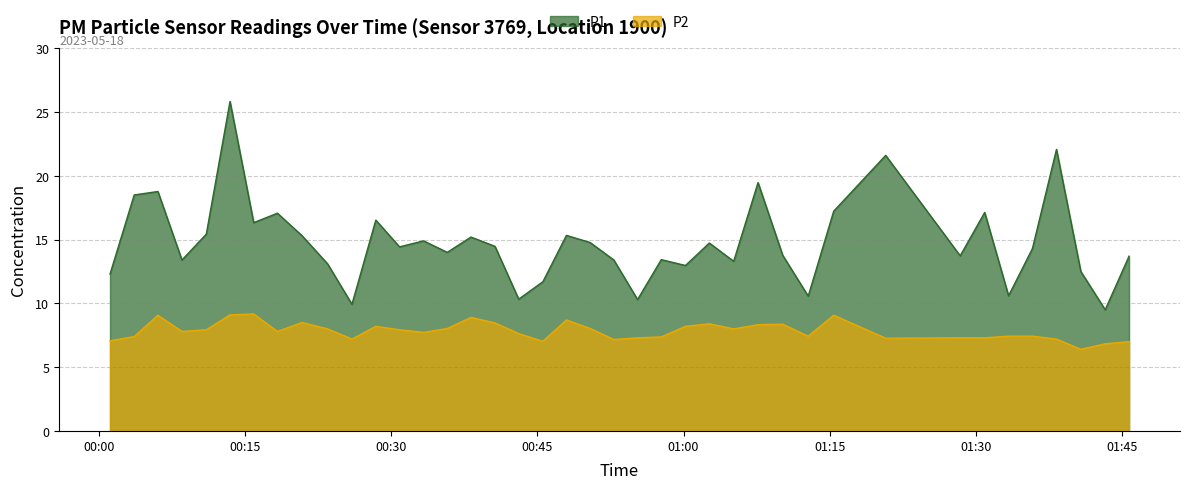

True or false: P2 and P1 cross at least once.

False